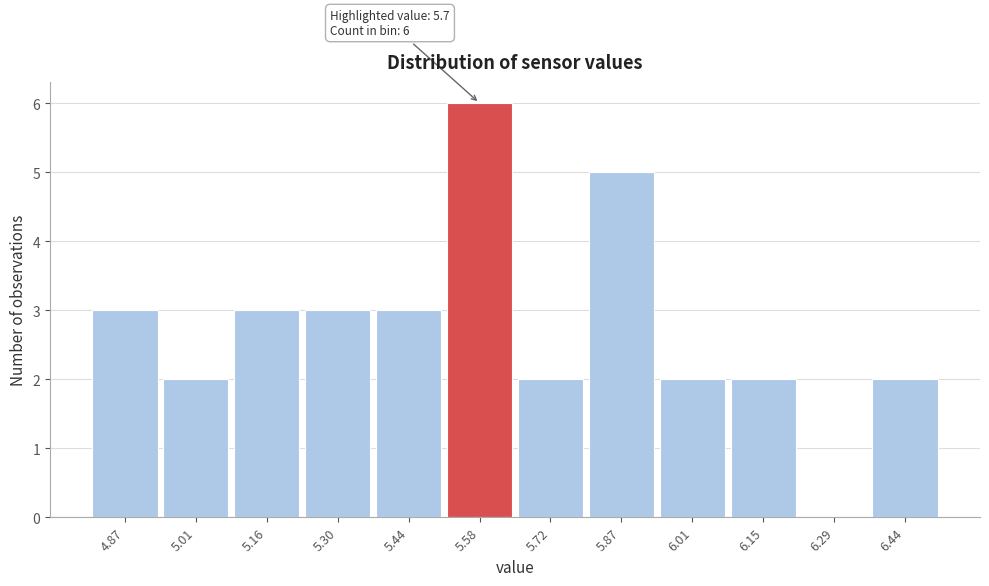

Reading right to left, list all the values displayed in this chart.

6.44=2	6.29=0	6.15=2	6.01=2	5.87=5	5.72=2	5.58=6	5.44=3	5.30=3	5.16=3	5.01=2	4.87=3